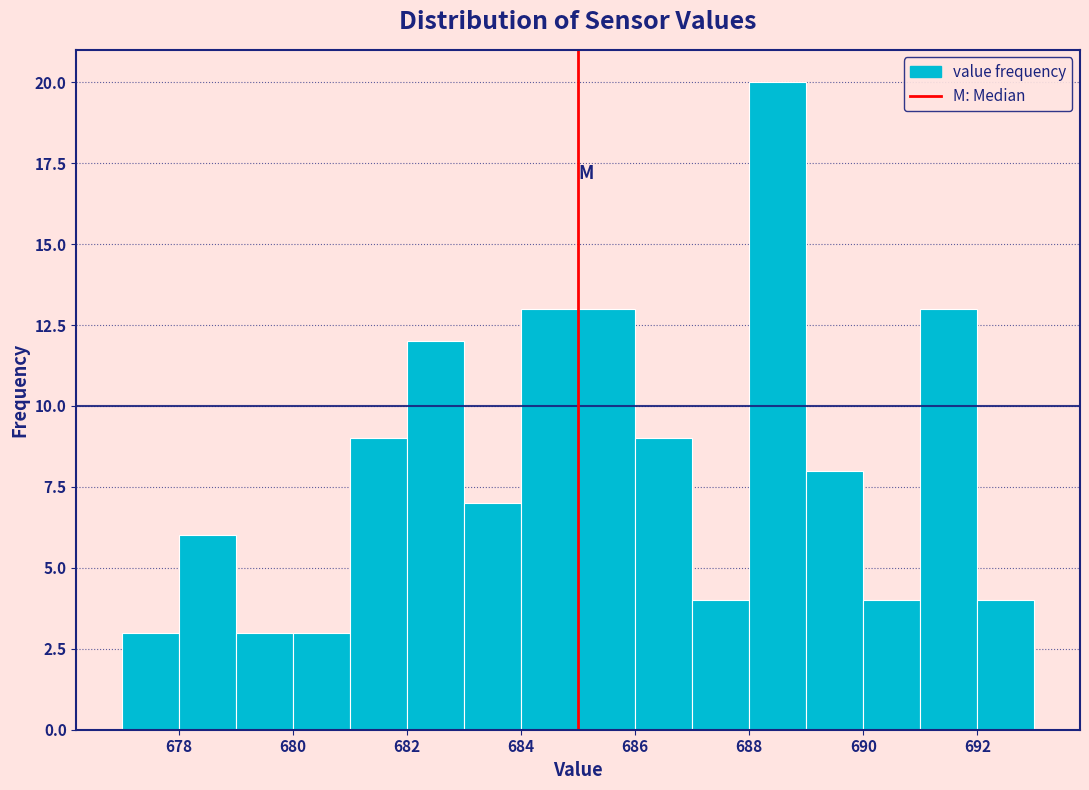

Reading left to right, transcribe this chart: for each bar, give the range it covers on the x-axis and its height. The values are not printed on the chart, so give them approximately, as read against the axis.

677 to 678: 3
678 to 679: 6
679 to 680: 3
680 to 681: 3
681 to 682: 9
682 to 683: 12
683 to 684: 7
684 to 685: 13
685 to 686: 13
686 to 687: 9
687 to 688: 4
688 to 689: 20
689 to 690: 8
690 to 691: 4
691 to 692: 13
692 to 693: 4